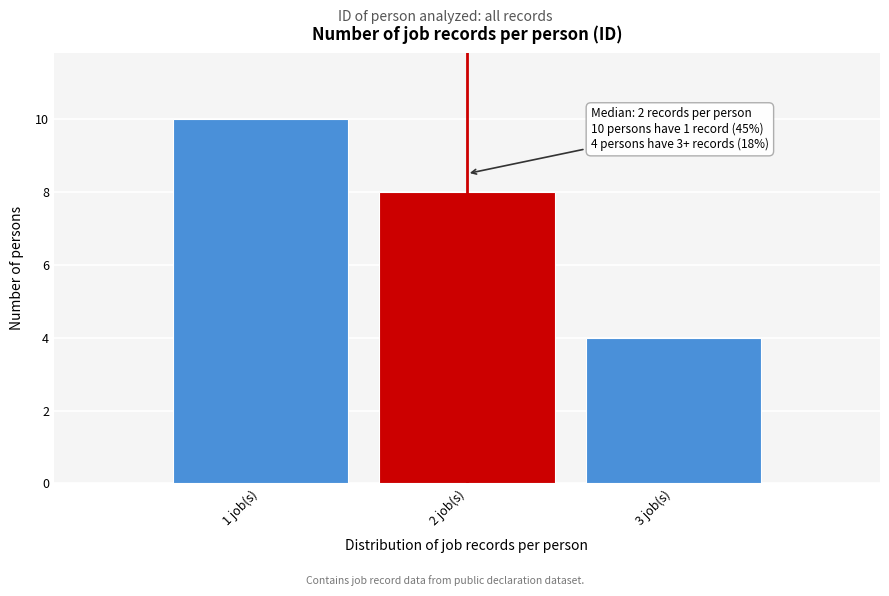

Over which range of the x-axis is the bar tallest?

0.5 to 1.5